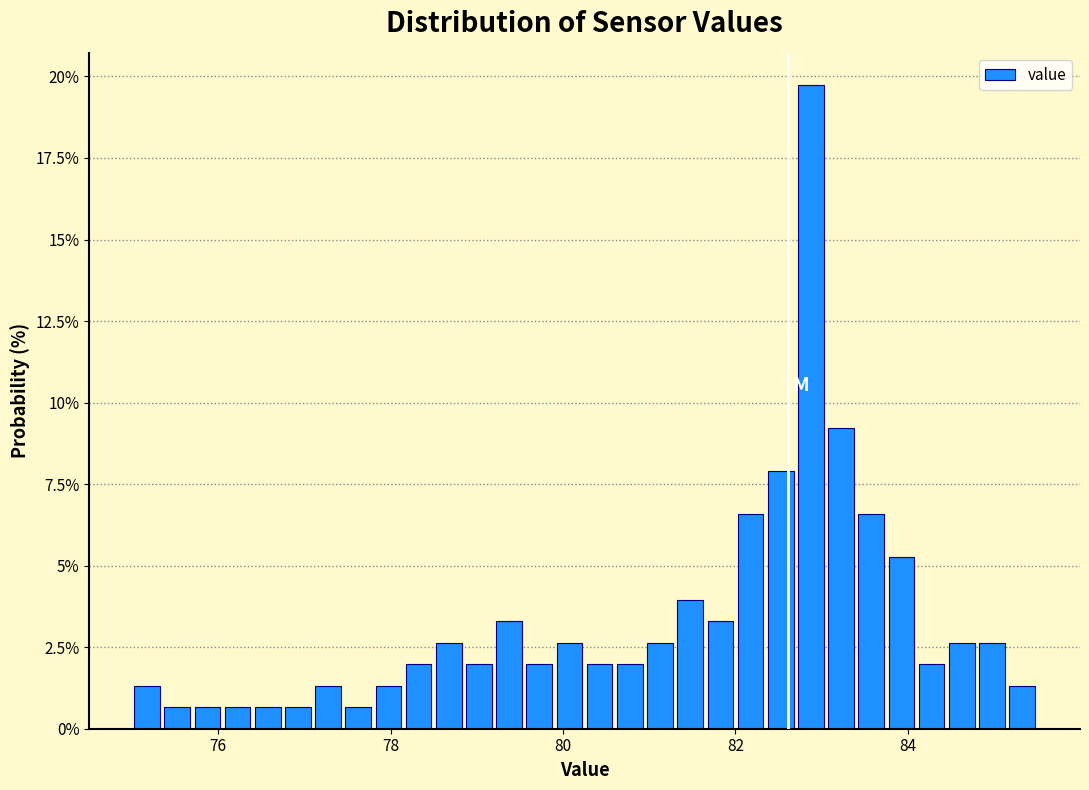

Read against the x-axis, roughly where is the centre of the tallest bar?

82.8